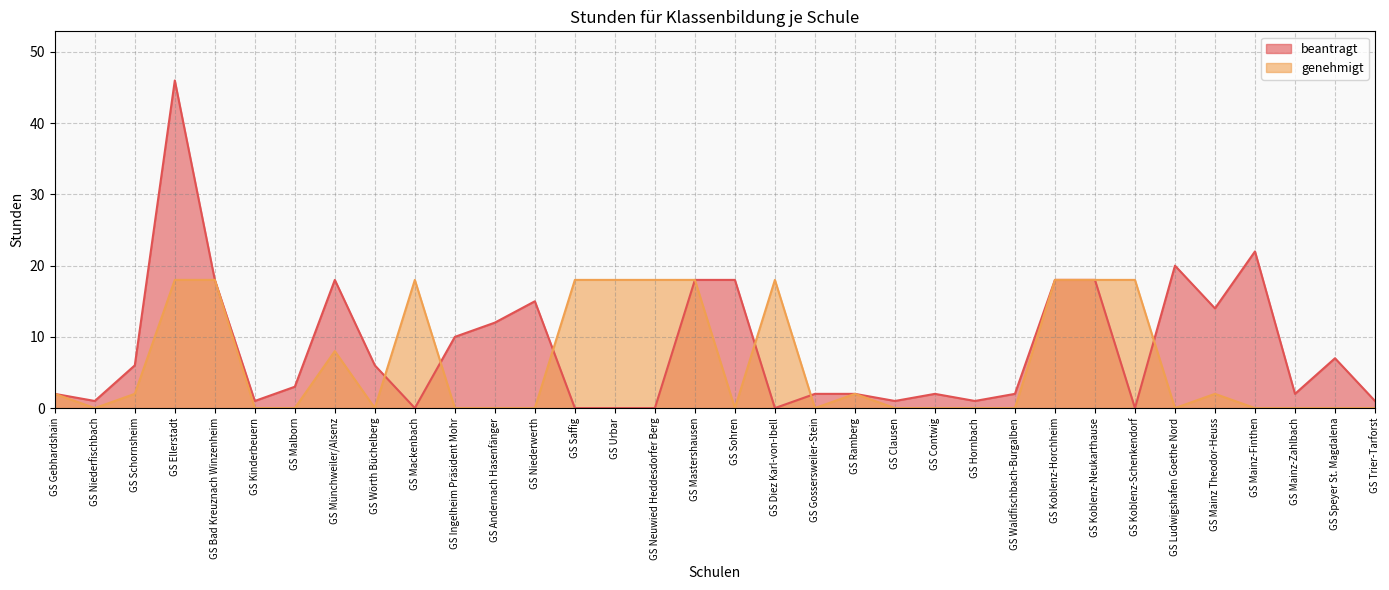

What is the sum of all genehmigt values?

214